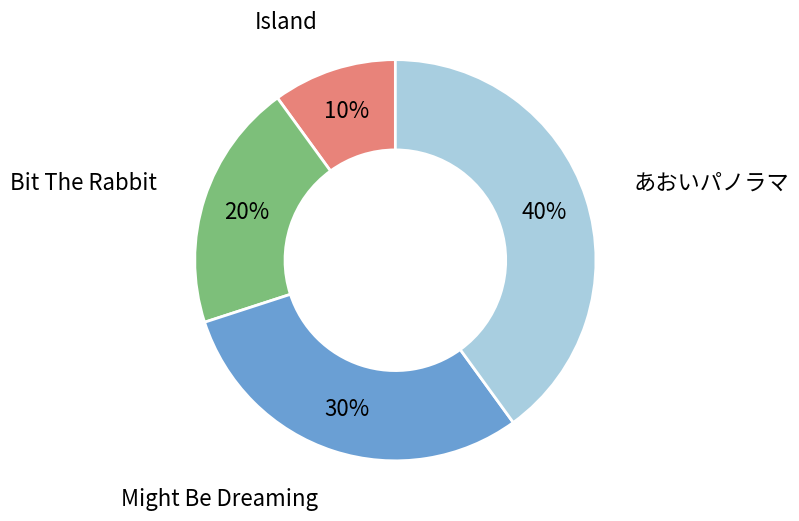

To the nearest percent, what is the difference between the largest and smallest slice percentages?

30%